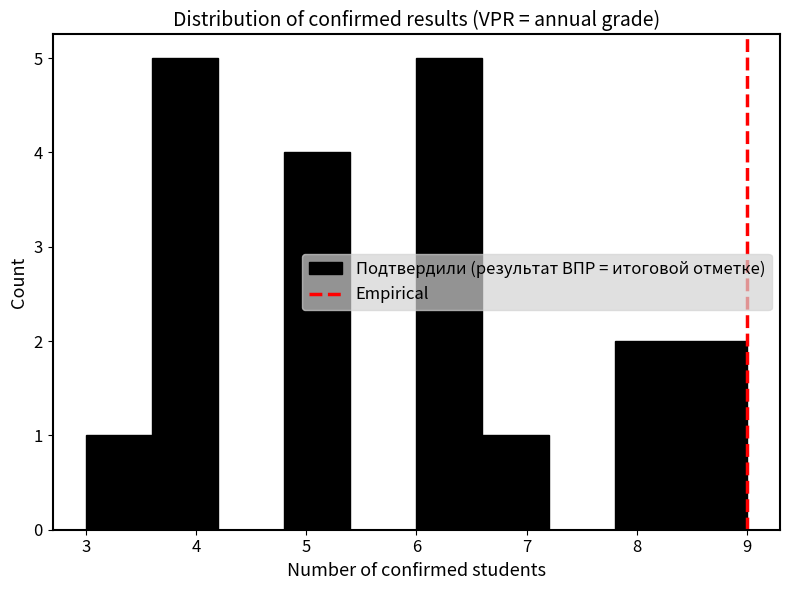

Reading left to right, transcribe this chart: for each bar, give the range it covers on the x-axis and its height. The values are not printed on the chart, so give them approximately, as read against the axis.

3.0 to 3.6: 1
3.6 to 4.2: 5
4.2 to 4.8: 0
4.8 to 5.4: 4
5.4 to 6.0: 0
6.0 to 6.6: 5
6.6 to 7.2: 1
7.2 to 7.8: 0
7.8 to 8.4: 2
8.4 to 9.0: 2